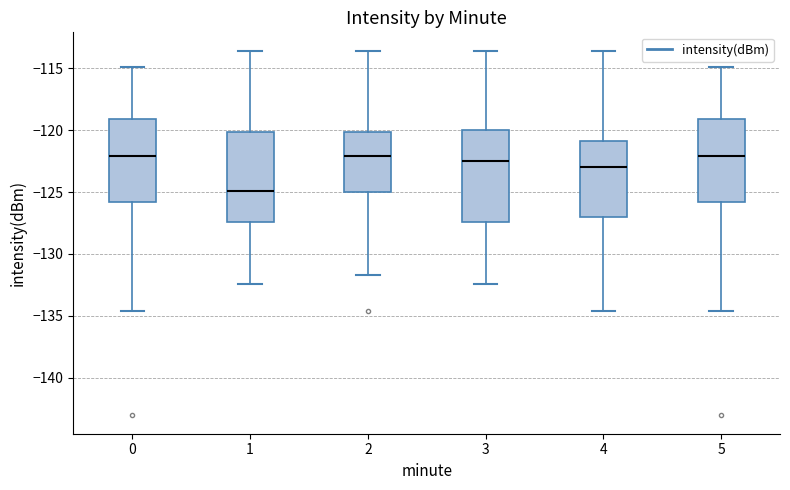

Where does the upper whisker of the box at x = 3 end on the y-axis? The values are not printed on the chart, so give them approximately, as read against the axis.

-113.5